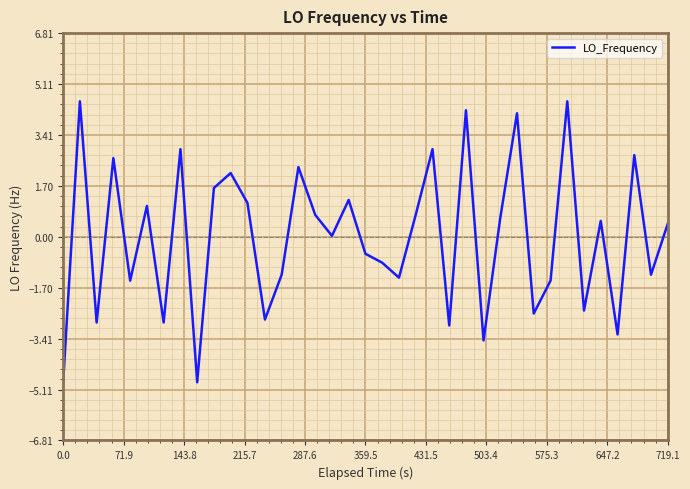

What is the difference between the maximum and minimum values?

9.4